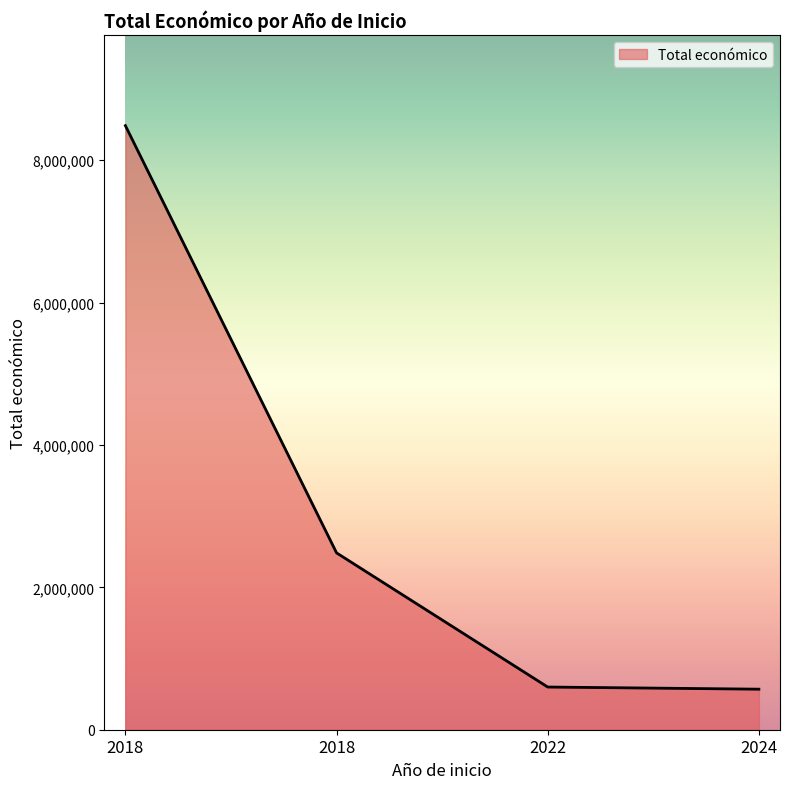

How many values are below 2483714?

2